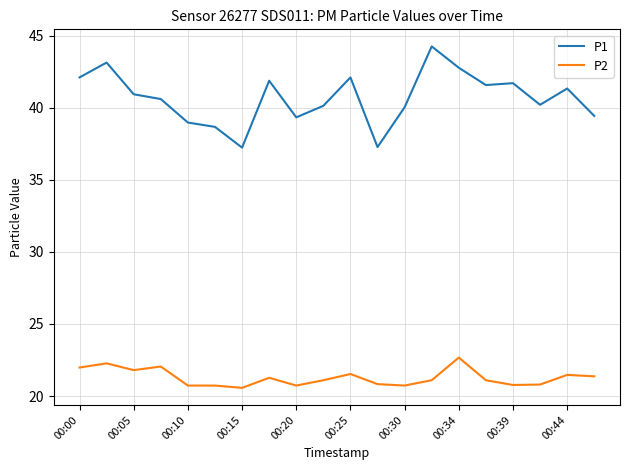

What is the maximum value for P2?

22.7